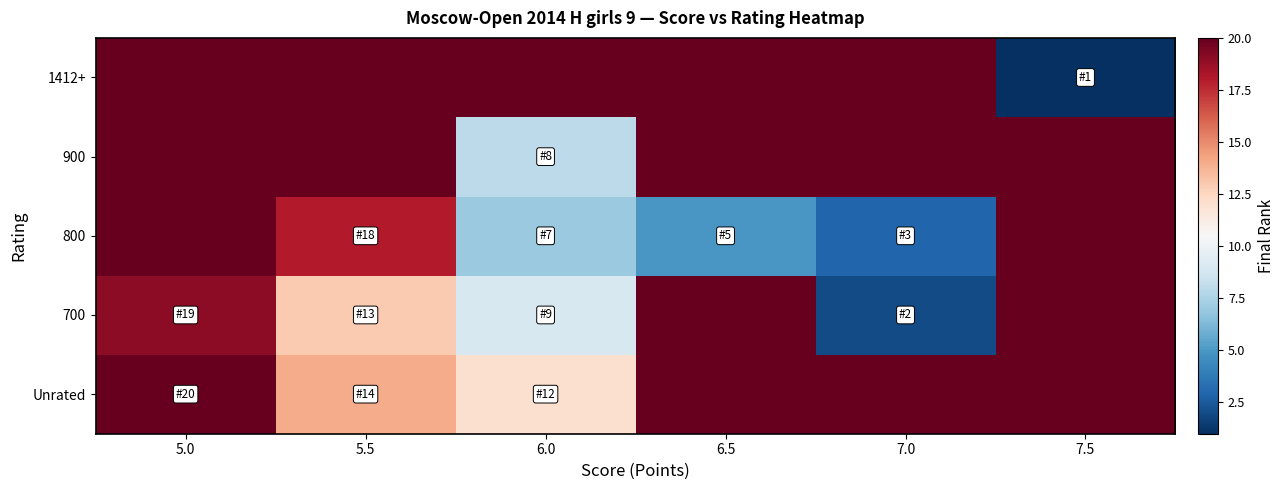

At which category is the sum across all series the highest?

5.0